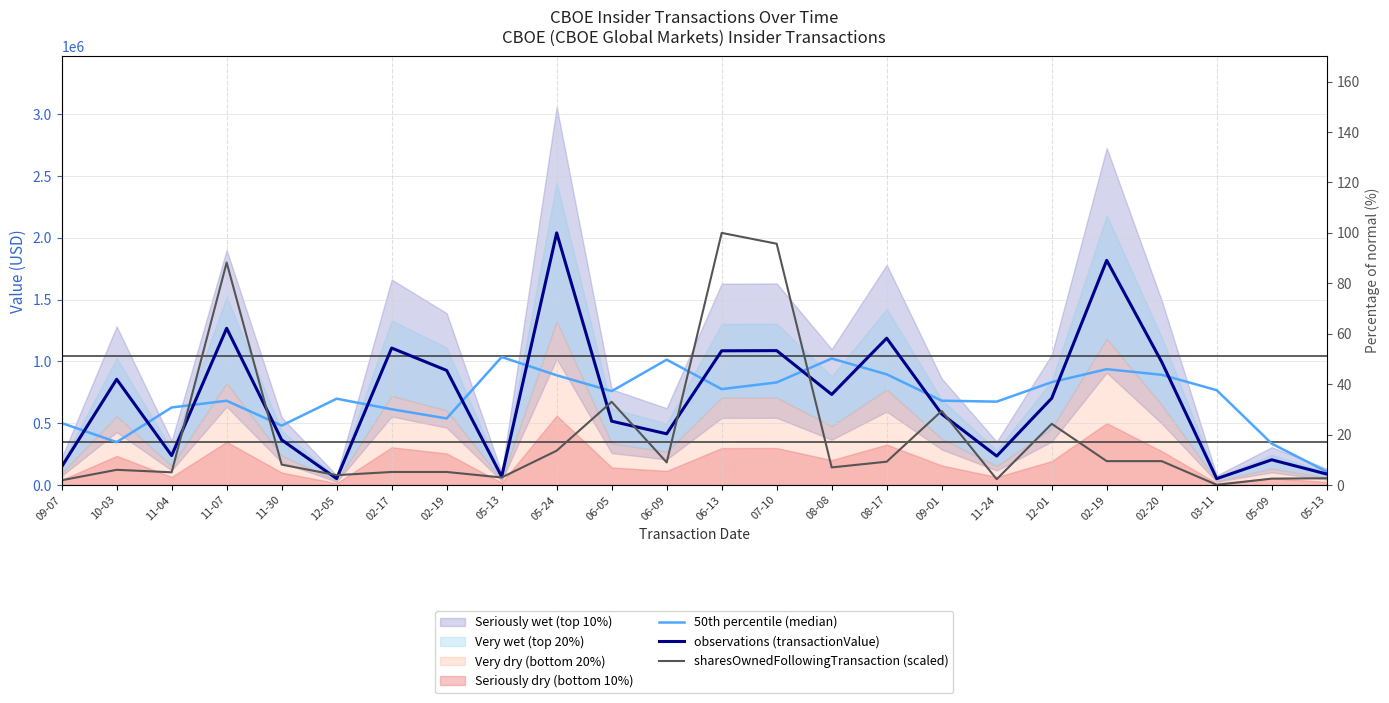

How many categories are shown in the chart?

24